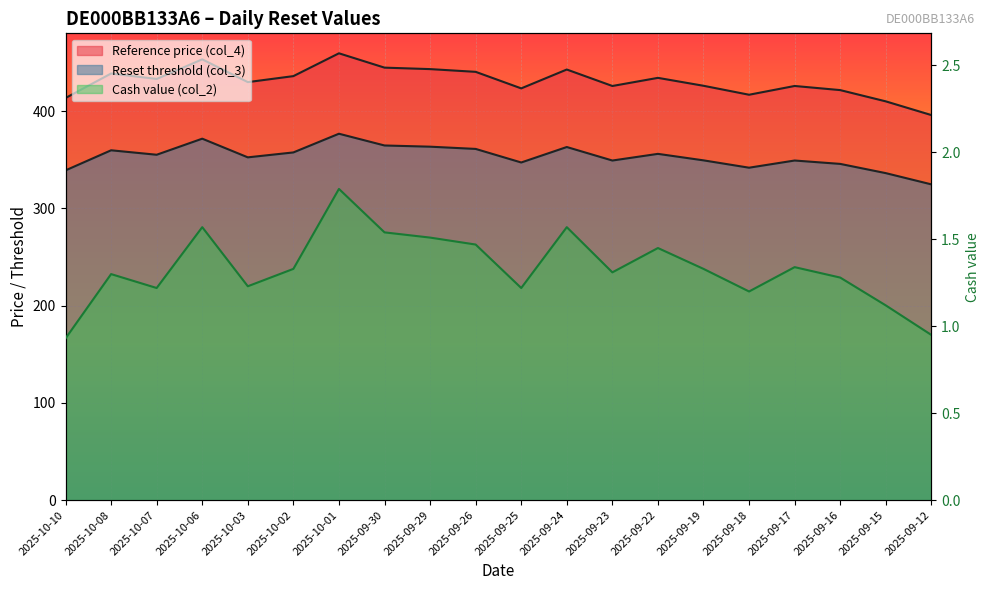

The value of Reference price (col_4) at 2025-09-25 is 725.6. True or false?

False